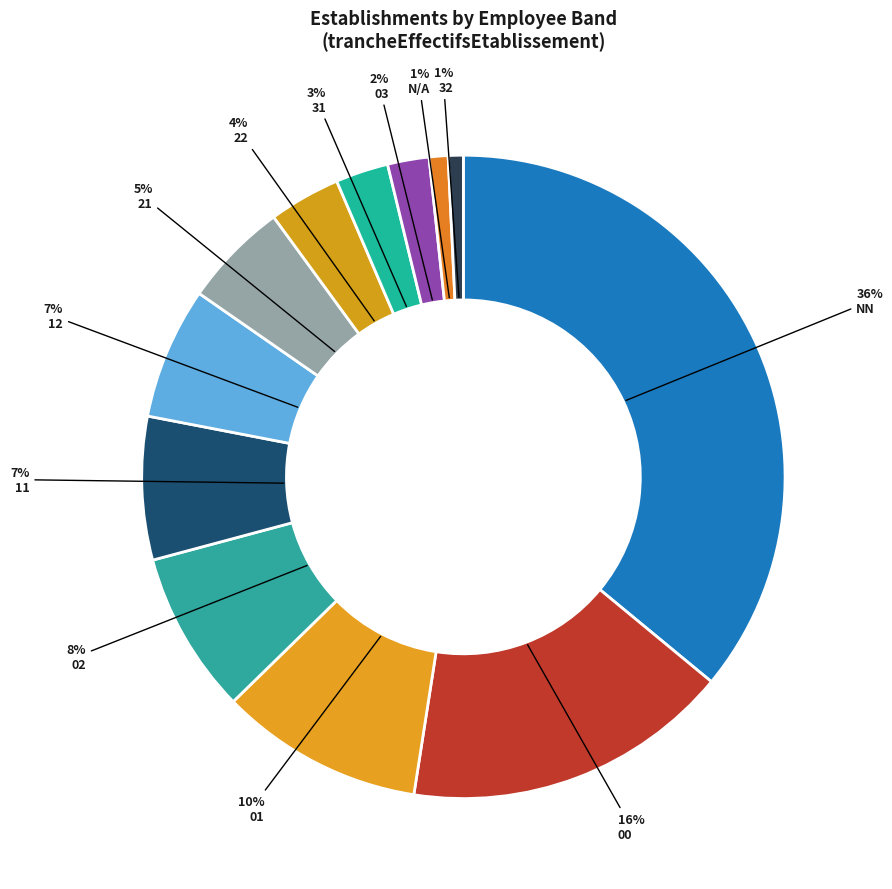

Which slice is the largest?

NN